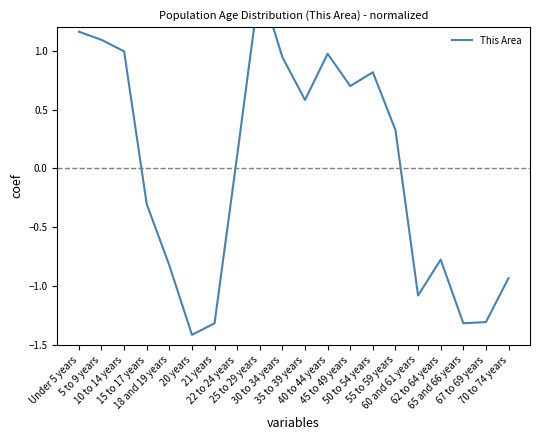

How many points are higher than both their immediate neighbors (excluding endpoints)?

4